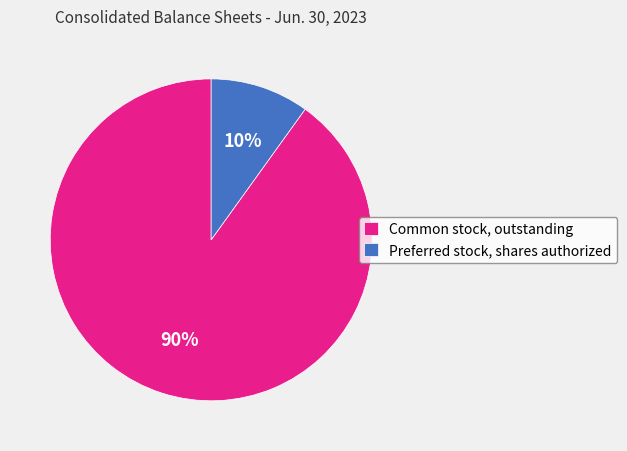

Combined, do Preferred stock, shares authorized and Common stock, outstanding account for over 50%?

Yes